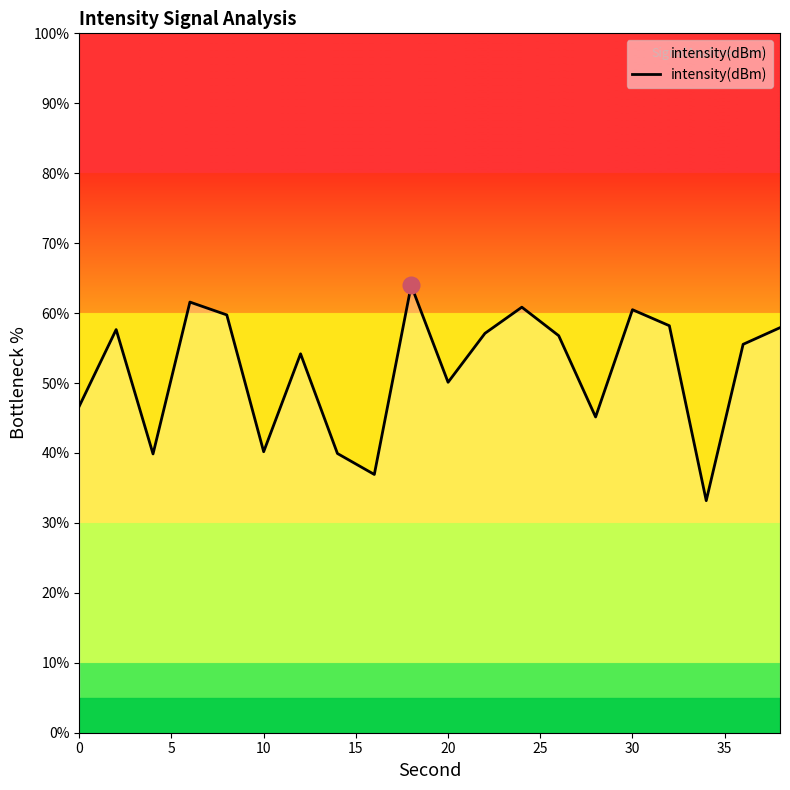

What is the maximum value shown in the chart?

64.0